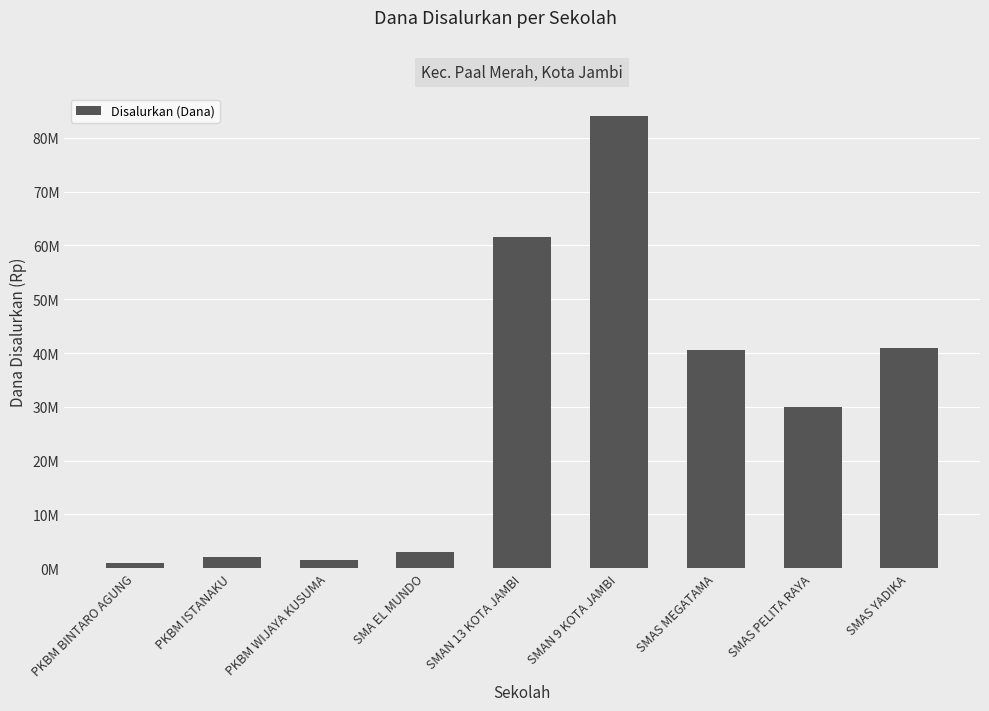

Rank the categories by value from highest to lowest.

SMAN 9 KOTA JAMBI, SMAN 13 KOTA JAMBI, SMAS YADIKA, SMAS MEGATAMA, SMAS PELITA RAYA, SMA EL MUNDO, PKBM ISTANAKU, PKBM WIJAYA KUSUMA, PKBM BINTARO AGUNG